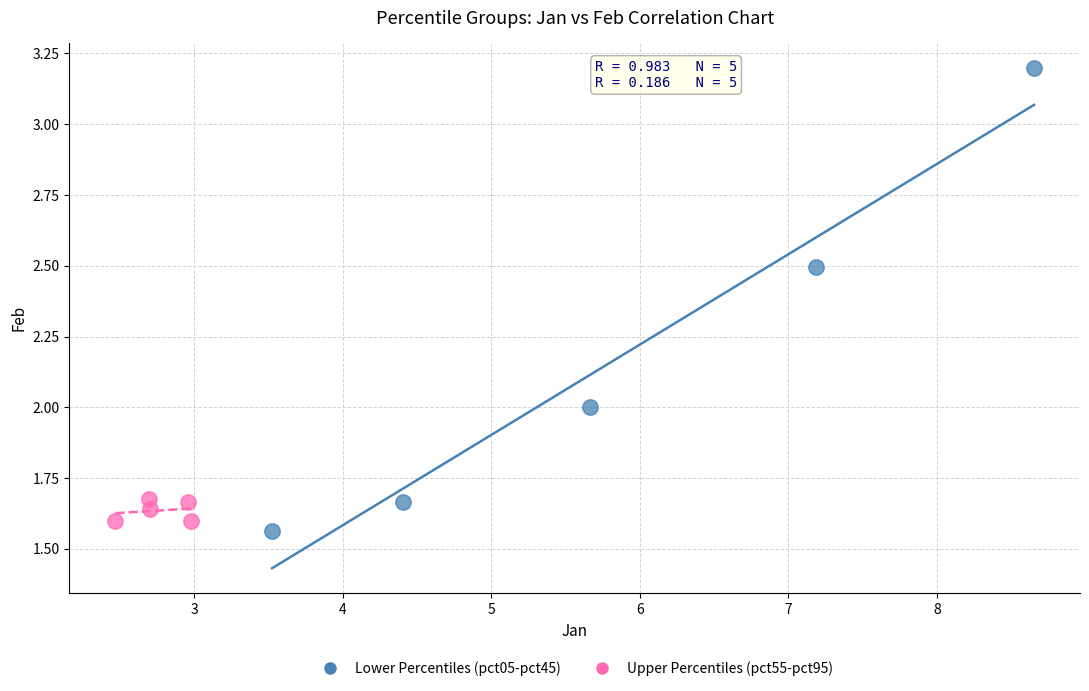

Which series contains the lowest Y value?

Lower Percentiles (pct05-pct45)